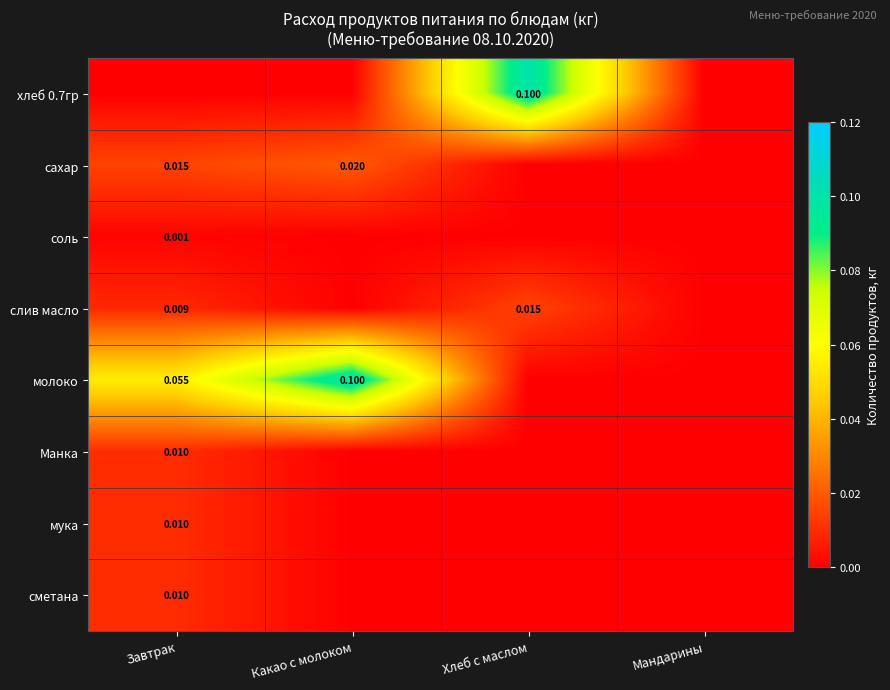

Which category has the lowest value in the сметана series?

Какао с молоком